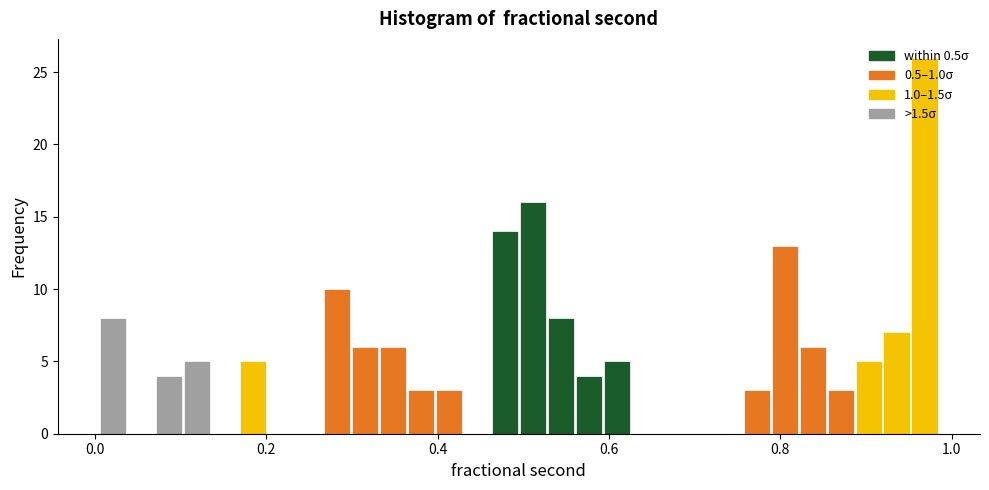

Around what value on the x-axis is the tallest bar? Give the approximate position of its centre, as read against the axis.

0.96